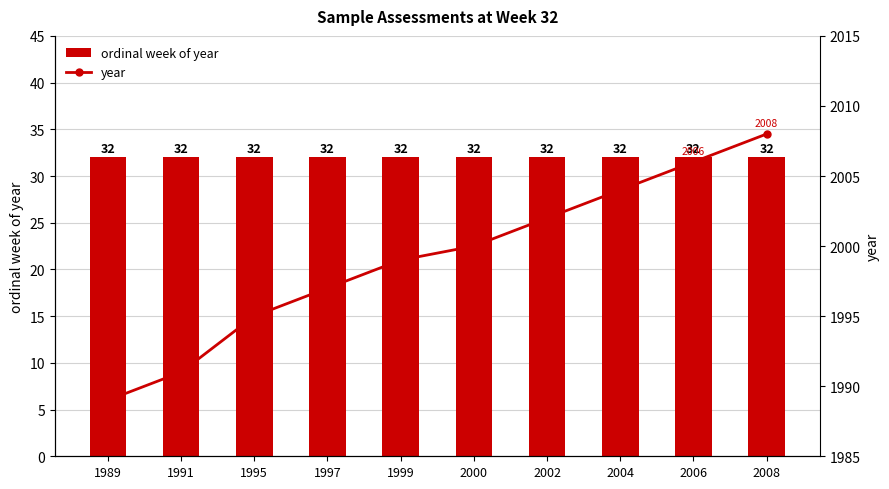

What is the average value of the year series?

1999